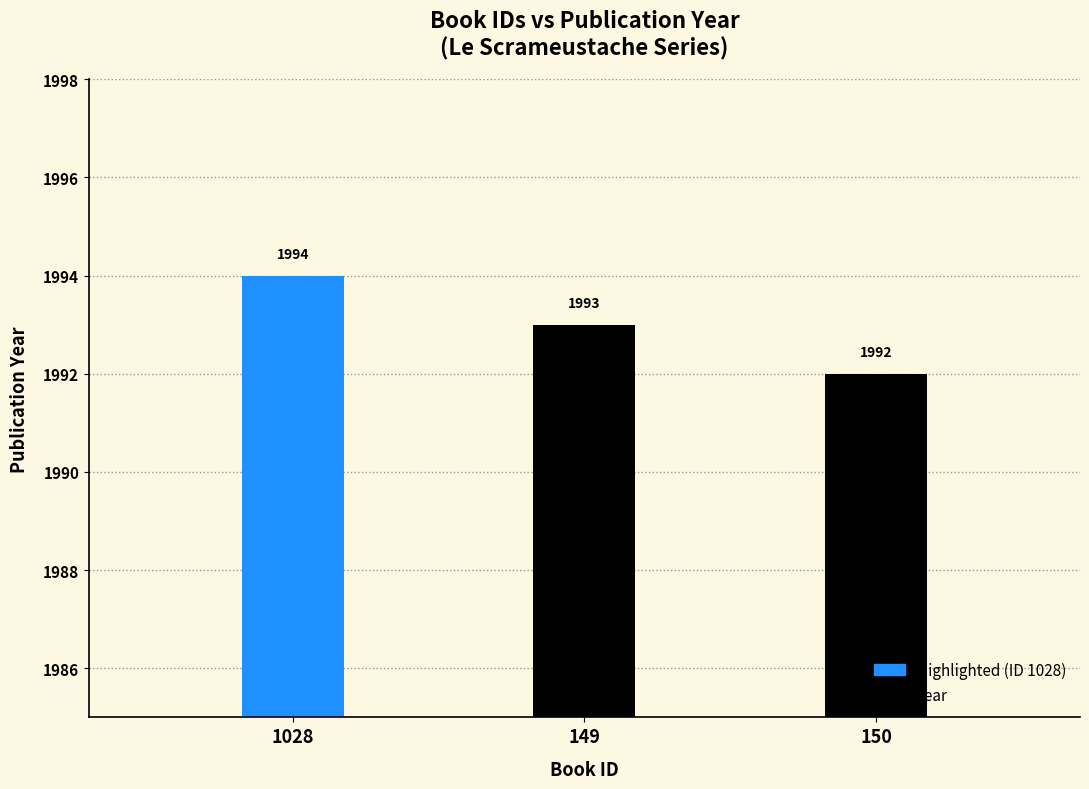

List the labels in order of value, smallest first.

150, 149, 1028